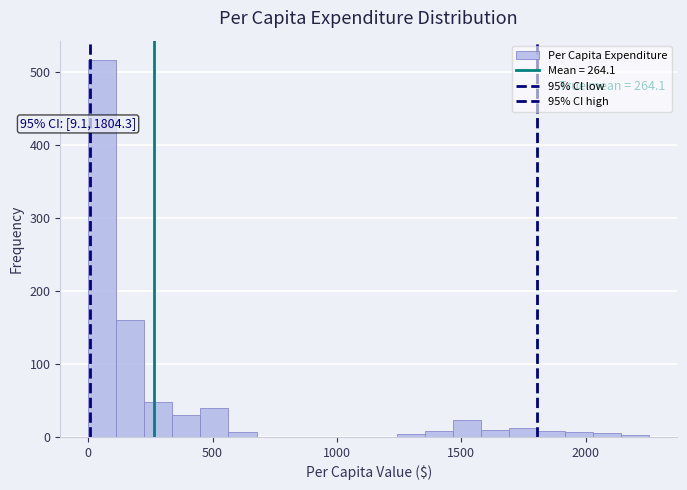

Read against the x-axis, roughly where is the centre of the tallest bar?

50